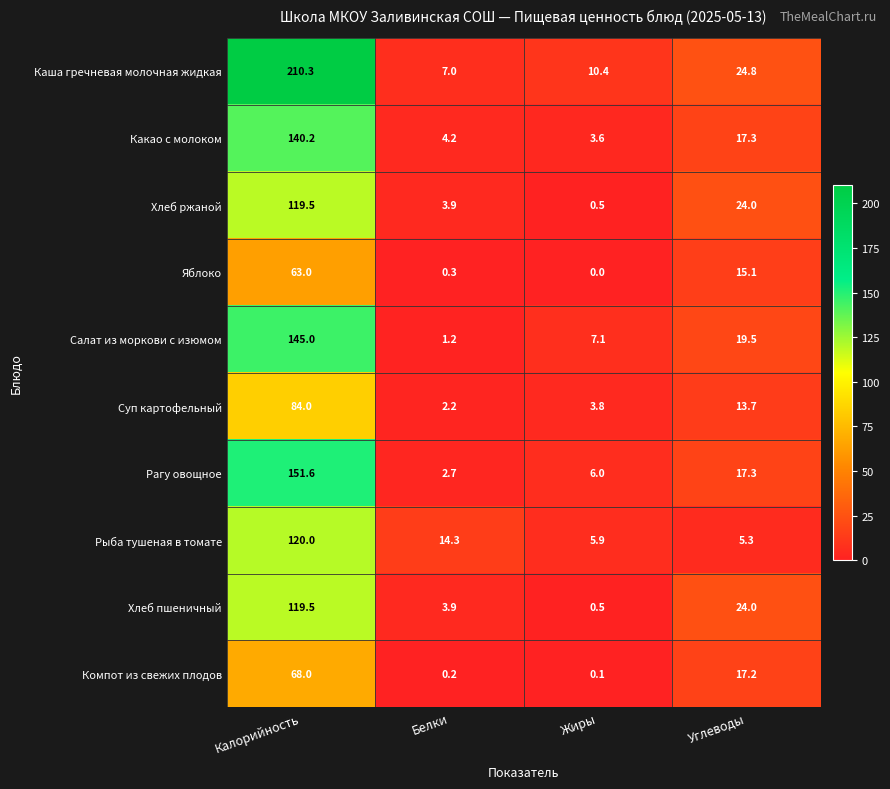

Where does the Каша гречневая молочная жидкая series first go above 24?

Калорийность